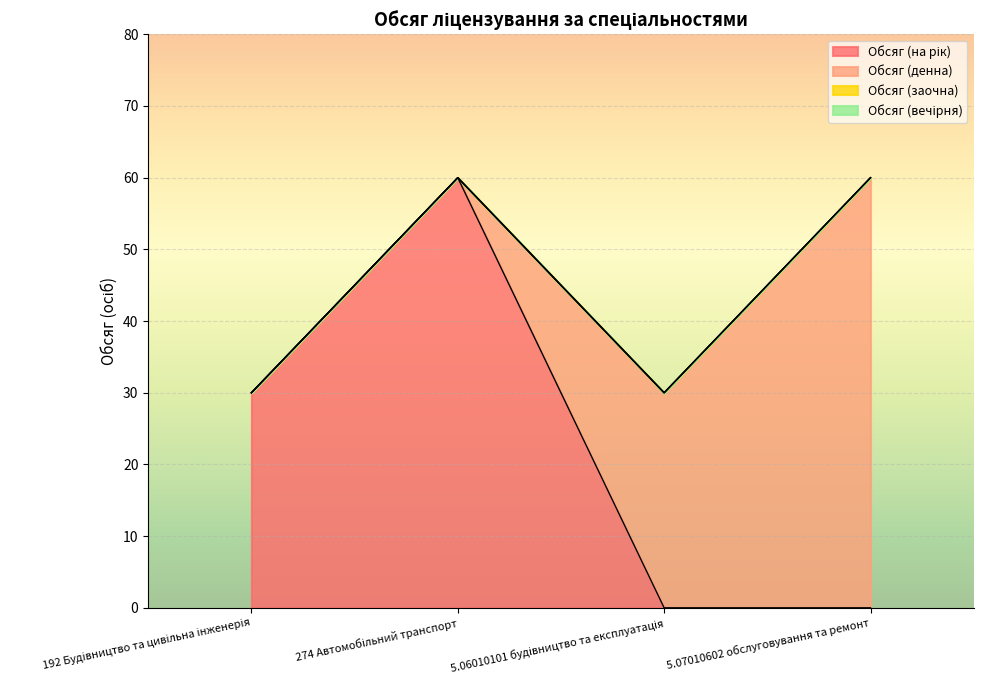

Is it true that Обсяг (заочна) equals 0 at 274 Автомобільний транспорт?

True